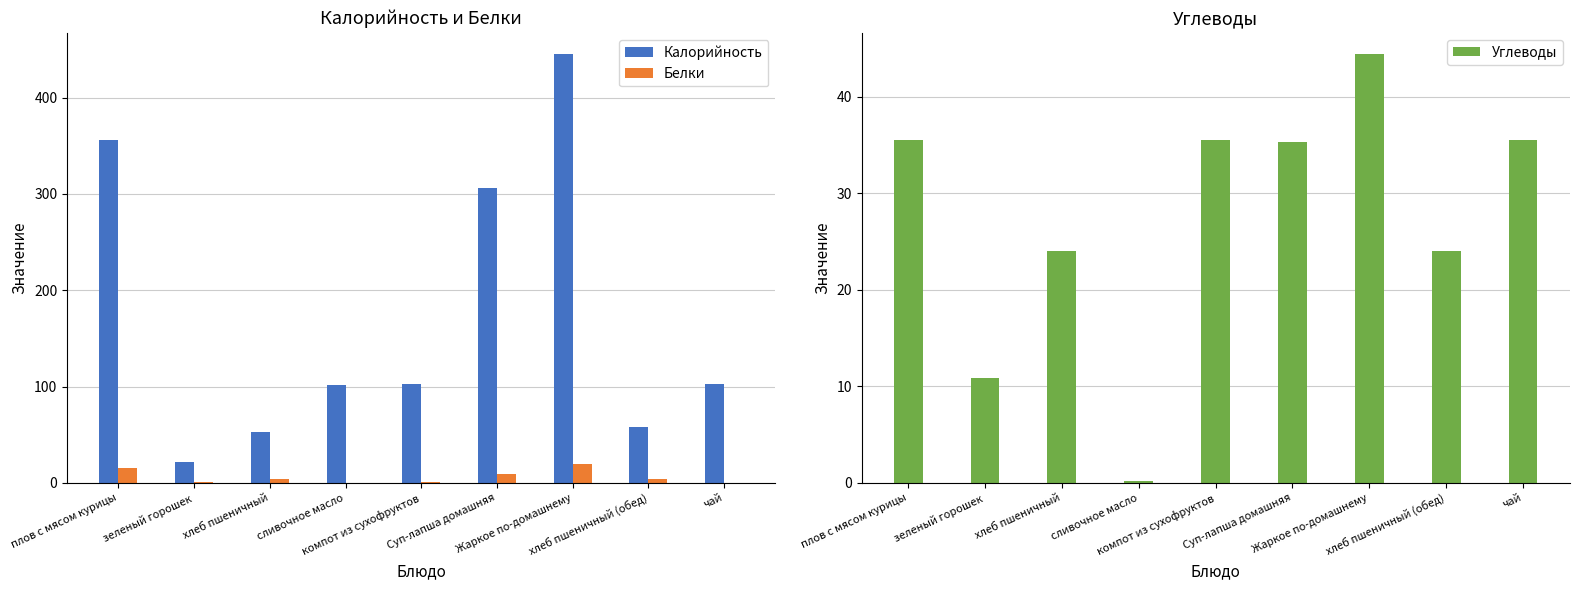

What is the difference between the highest and lowest values at хлеб пшеничный?

49.0